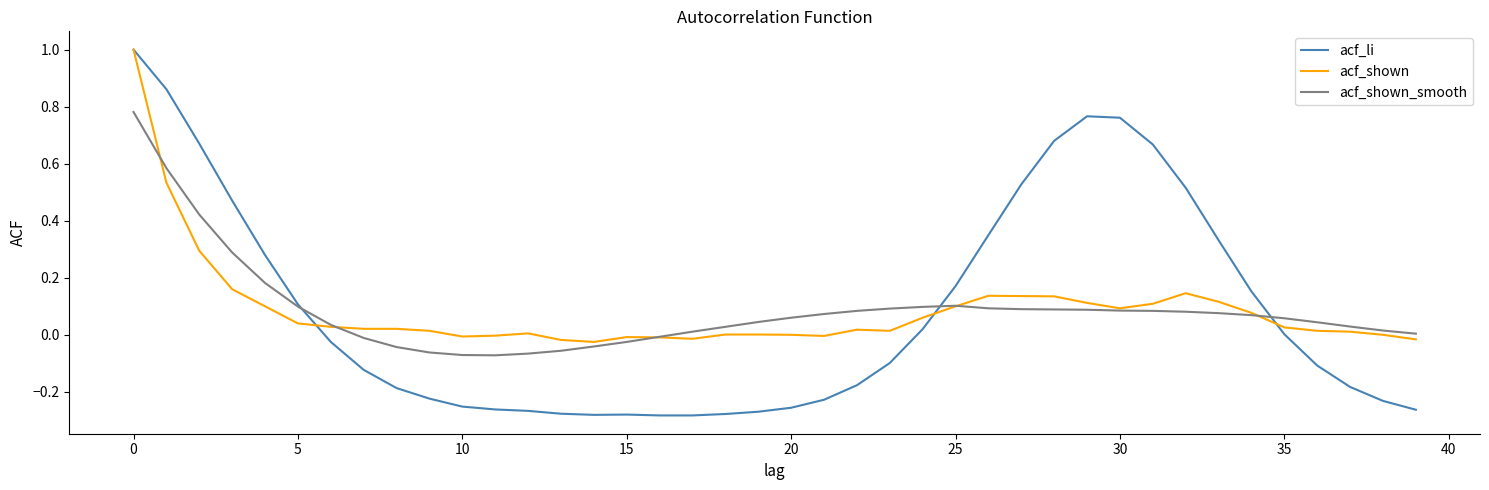

What is the greatest value displayed?

1.0